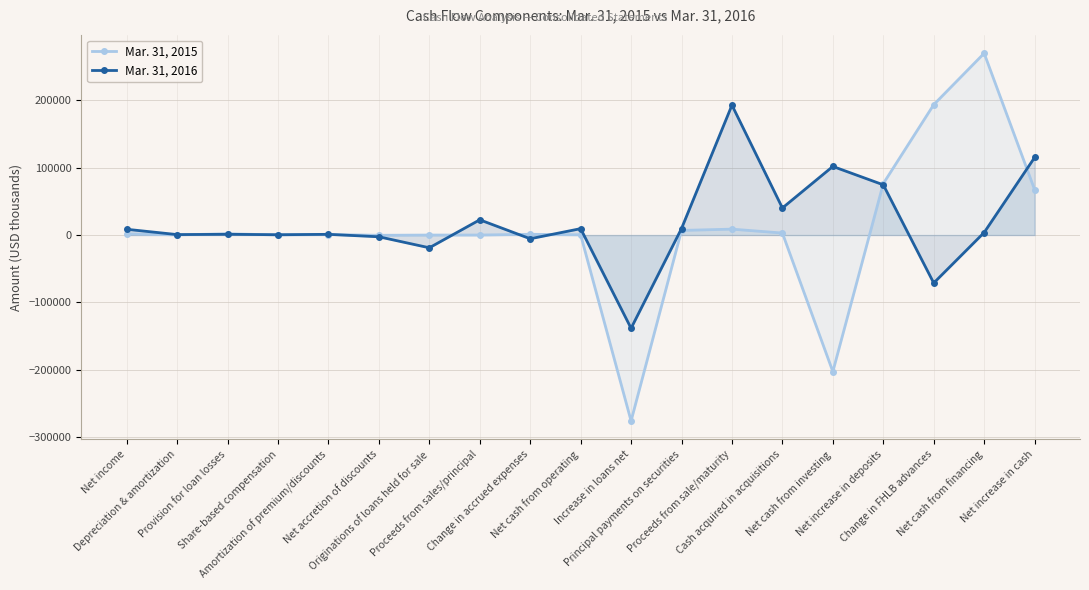

How many values in Mar. 31, 2015 are below zero?

3